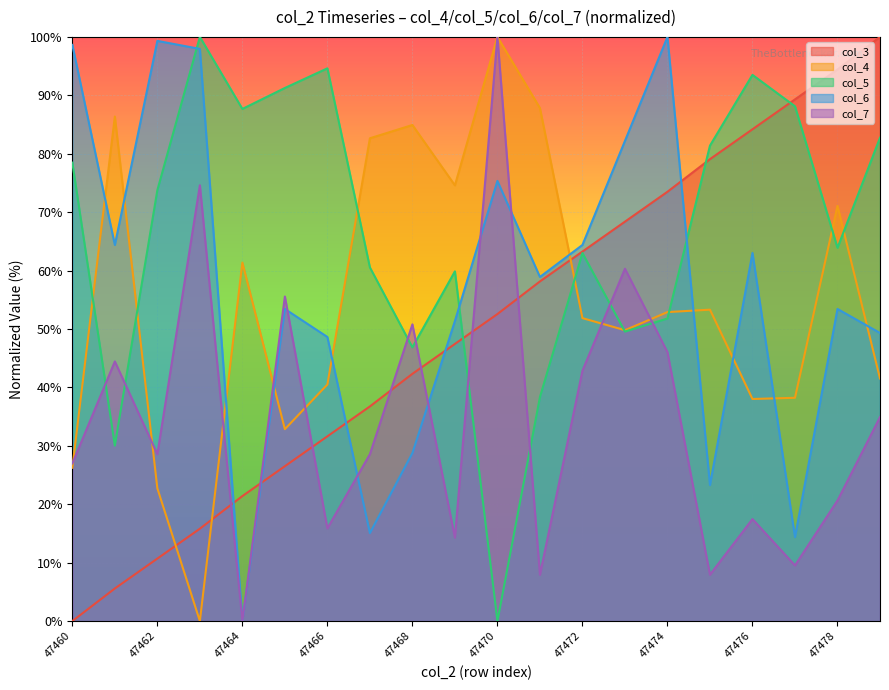

What is the difference between the maximum and minimum values in the col_3 series?

100.0